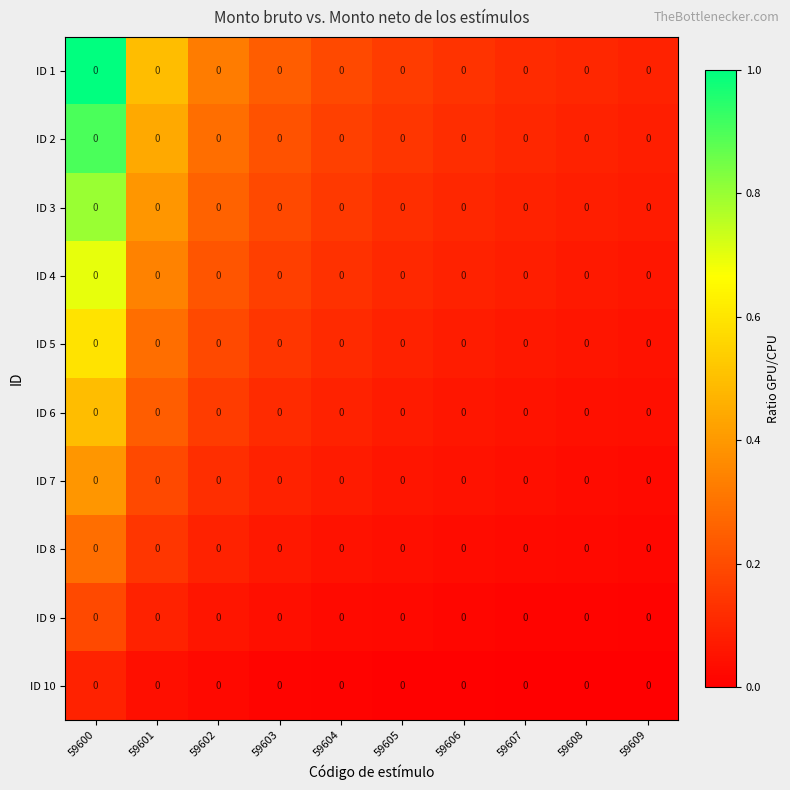

Between 59601 and 59600, which is larger?

59600